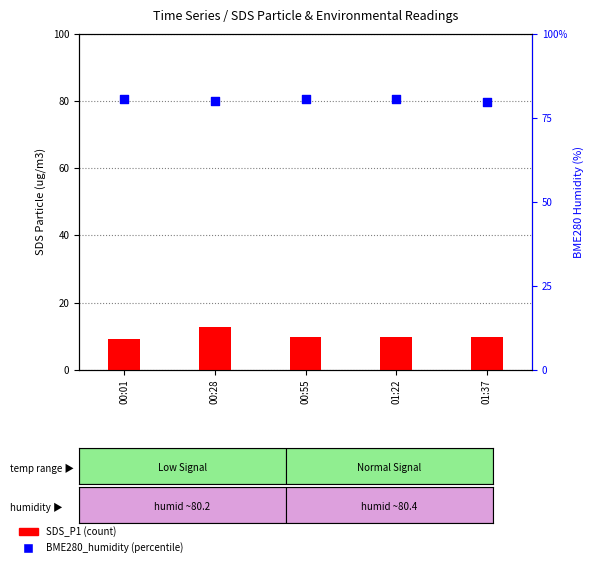

At which category is the sum across all series the highest?

00:28